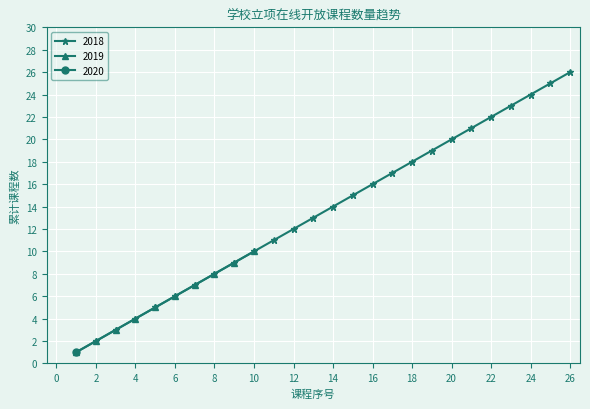

Which series has the widest spread of values?

2018